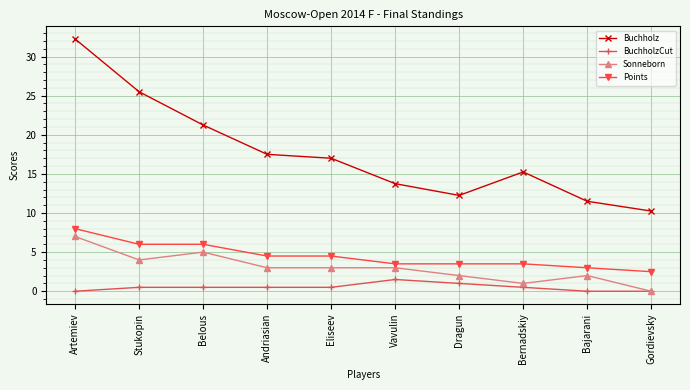

True or false: Sonneborn has more than 1 points higher than both neighbors.

True